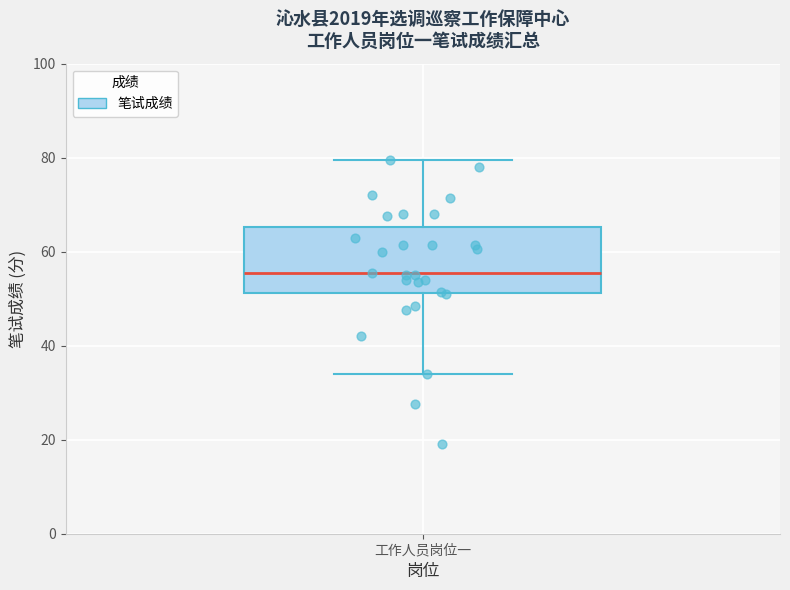

Transcribe this box plot: give where the median line is, the range the box spans, and where the two whiskers end, as read against the y-axis. The values are not printed on the chart, so give them approximately, as read against the axis.

median 56, box 52 to 66, whiskers 34 to 80